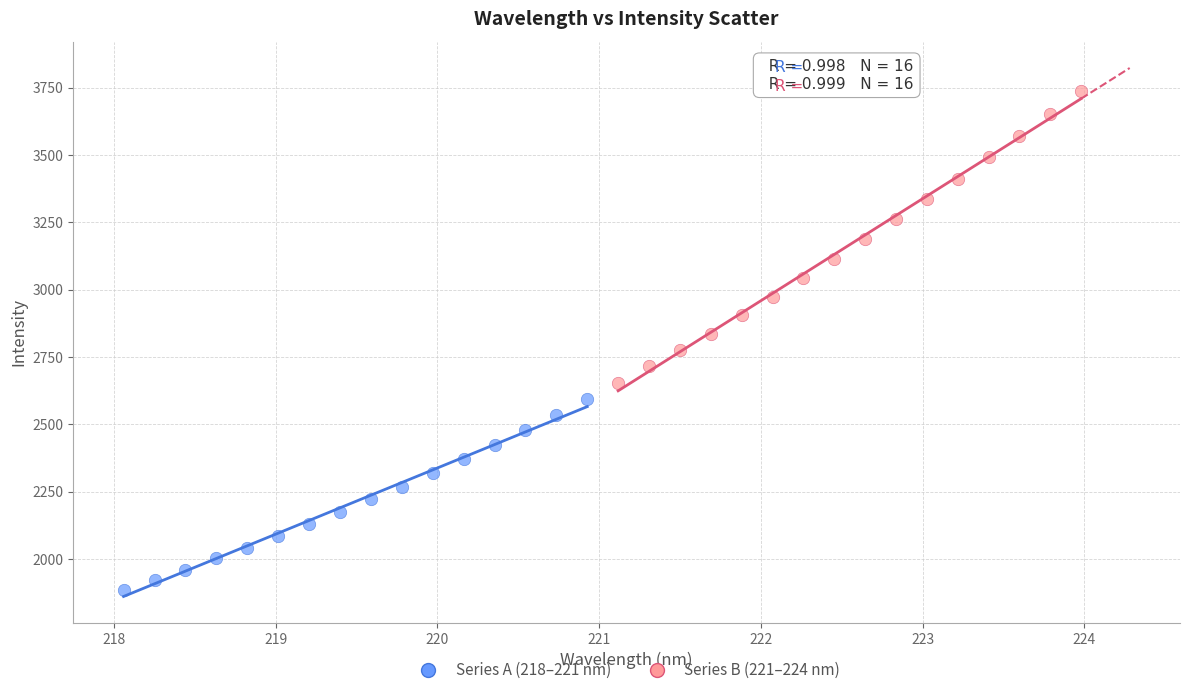

What are all the series names shown in the legend?

Series A (218–221 nm), Series B (221–224 nm)